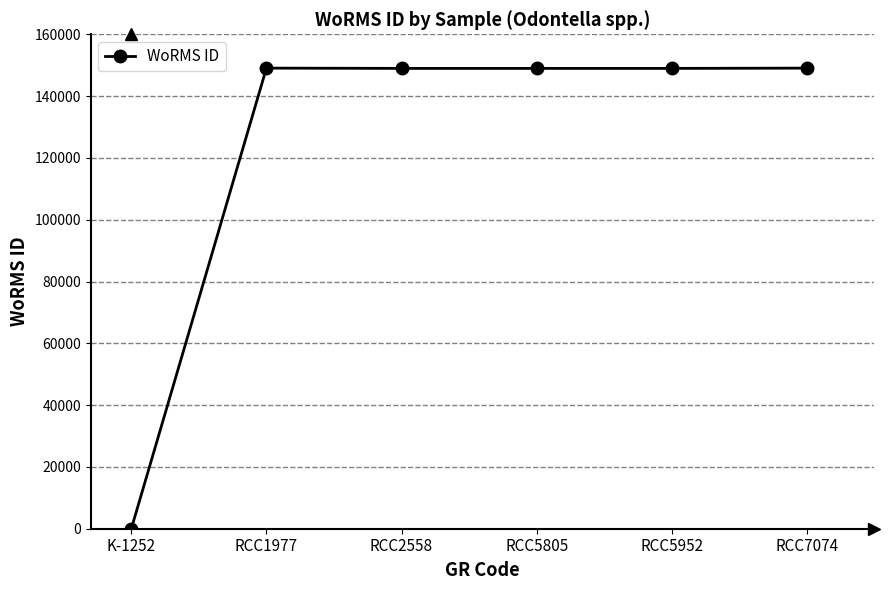

What is the sum of all values?

744989